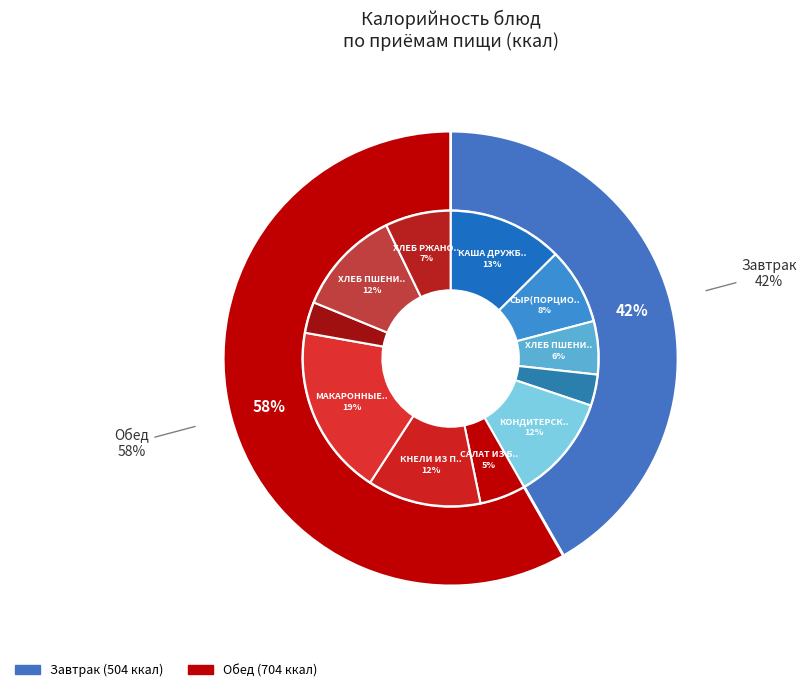

Between Обед and Завтрак, which is larger?

Обед